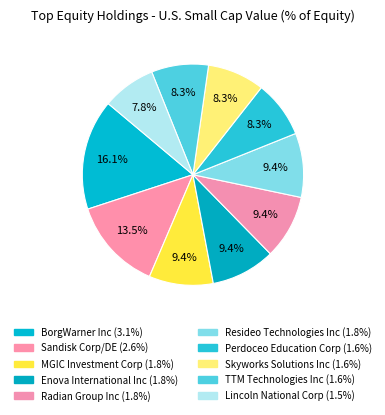

Count the number of slices in the pie.

10